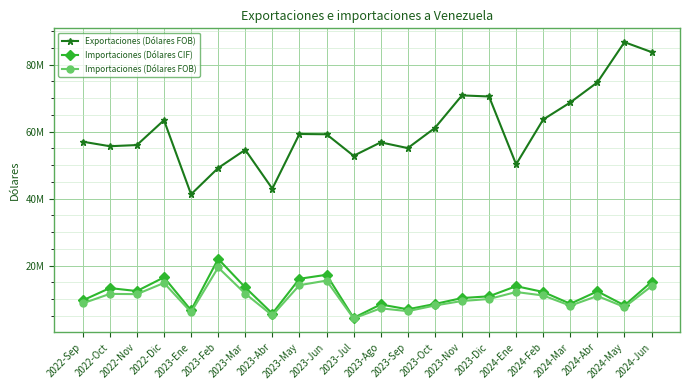

What position from the right is 2023-Jul?

12